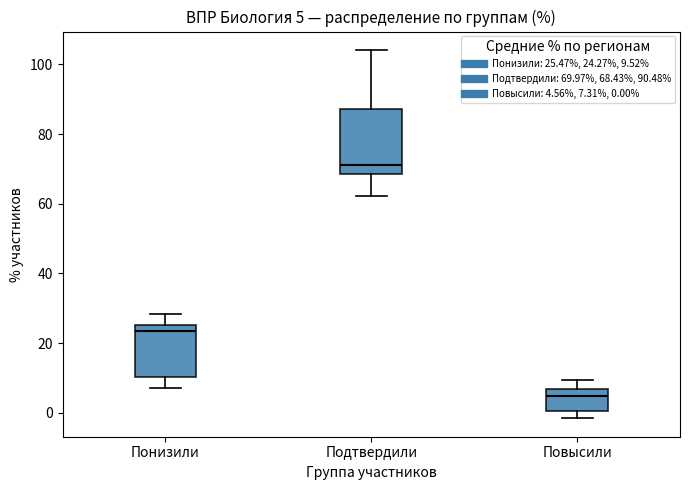

Comparing the boxes themselves (not the whiskers), which one is the tallest?

Подтвердили